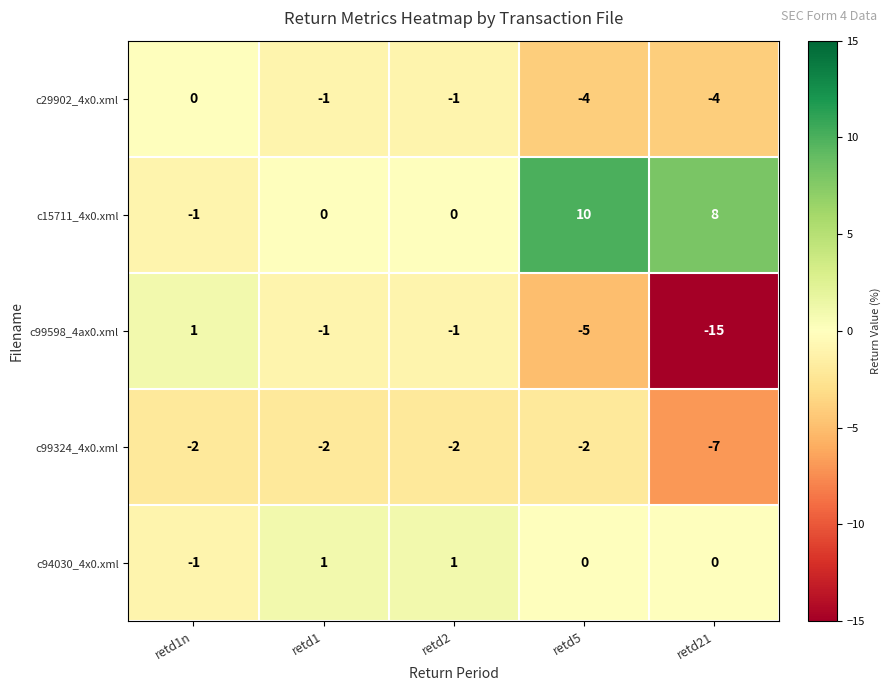

What is the spread (max minus min) of values at retd1n?

3